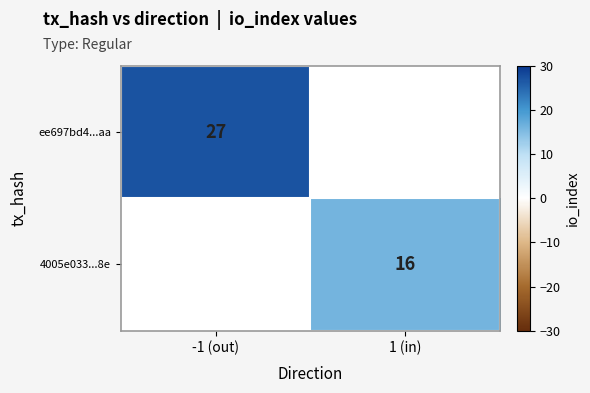

The value of 4005e033...8e at 1 (in) is 11. True or false?

False